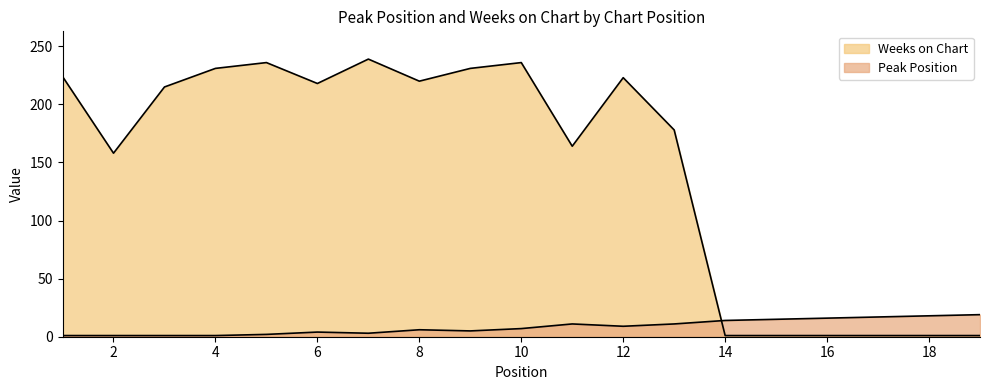

Reading right to left, transcribe all the data shown in this chart.

Peak Position: 19=19	18=18	17=17	16=16	15=15	14=14	13=11	12=9	11=11	10=7	9=5	8=6	7=3	6=4	5=2	4=1	3=1	2=1	1=1
Weeks on Chart: 19=1	18=1	17=1	16=1	15=1	14=1	13=178	12=223	11=164	10=236	9=231	8=220	7=239	6=218	5=236	4=231	3=215	2=158	1=224